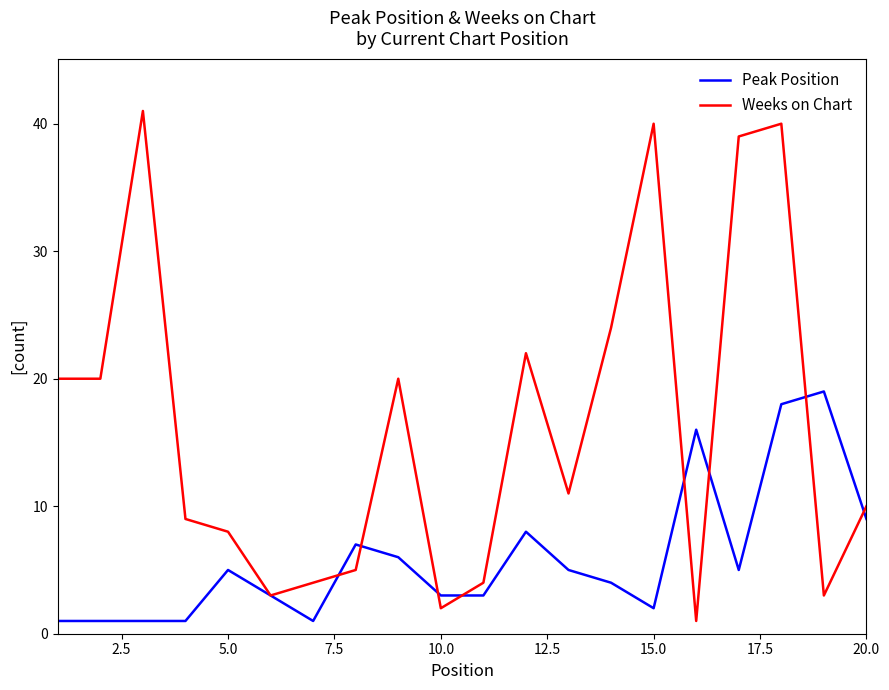

How many values in the Weeks on Chart series are below 11?

10